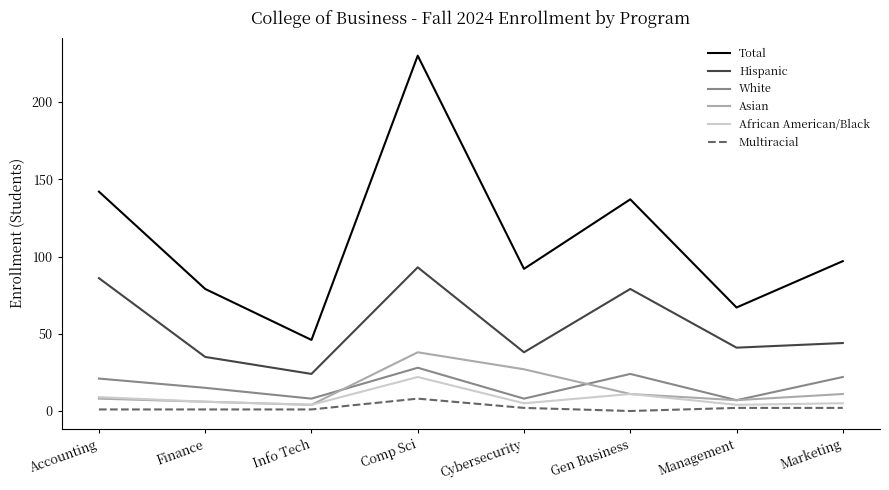

Which category has the highest value across all series?

Comp Sci